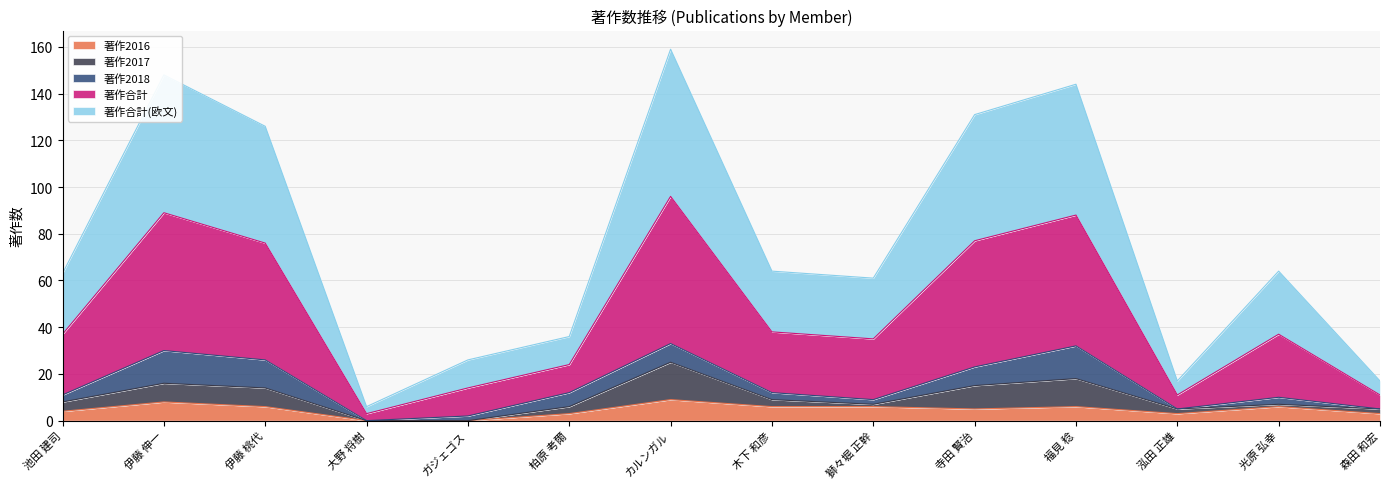

True or false: 著作2016 and 著作合計 intersect in this chart.

False